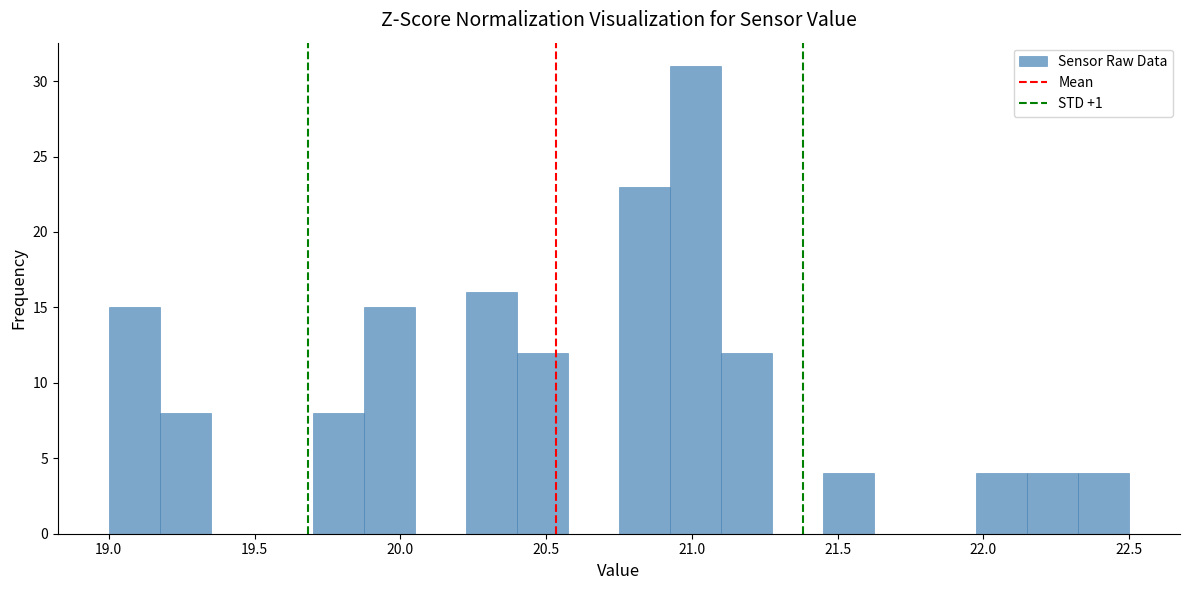

Read against the x-axis, roughly where is the centre of the tallest bar?

21.00